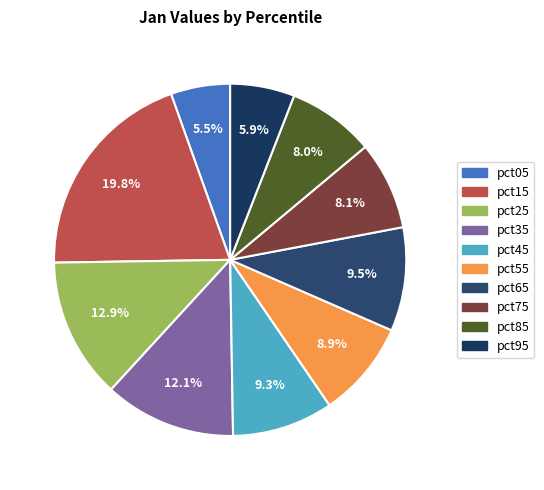

What percentage do pct45 and pct55 together represent?

18.2%